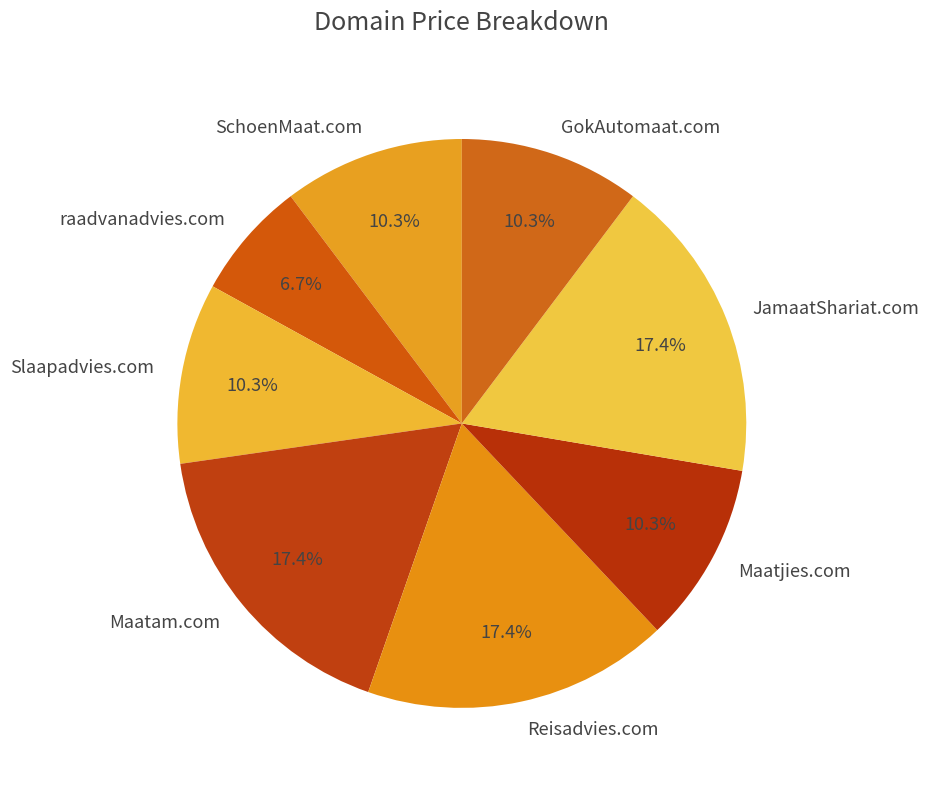

To the nearest percent, what percentage of the pie is GokAutomaat.com?

10%